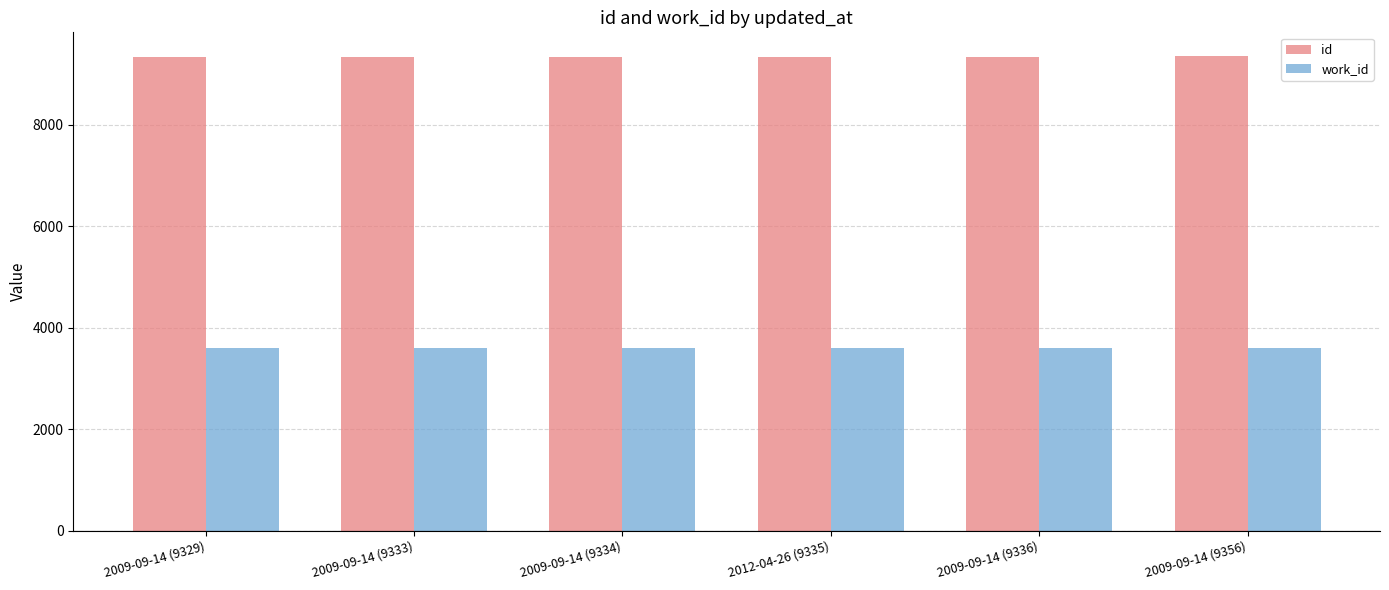

Is the value of id at 2009-09-14 (9334) greater than the value of work_id at 2009-09-14 (9329)?

Yes